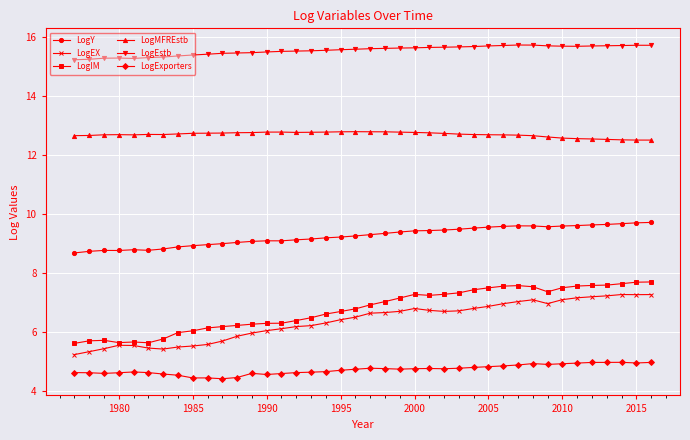

At how many categories does at least one series exceed 8?

40